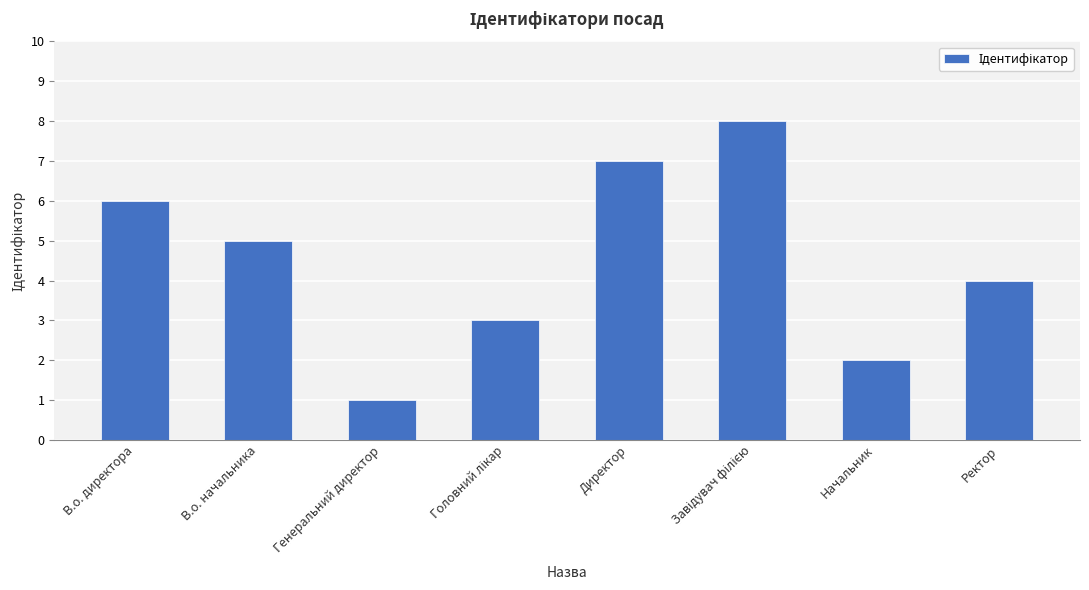

Where does the data first go above 5?

В.о. директора